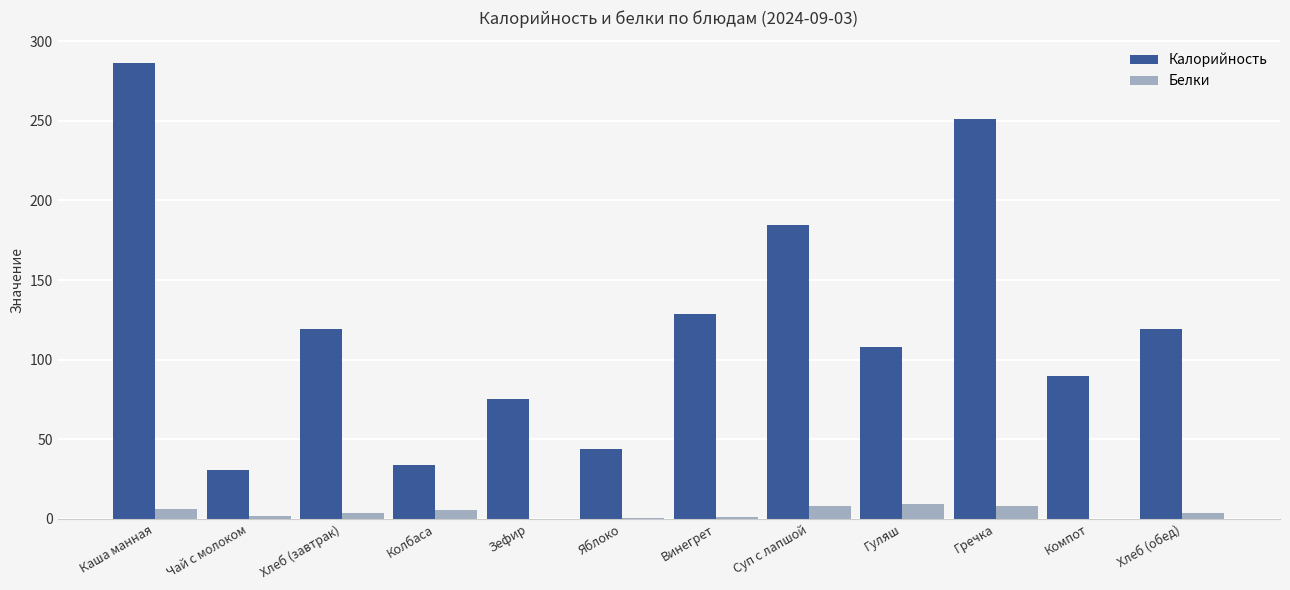

What is the total value across all series at Зефир?

75.6